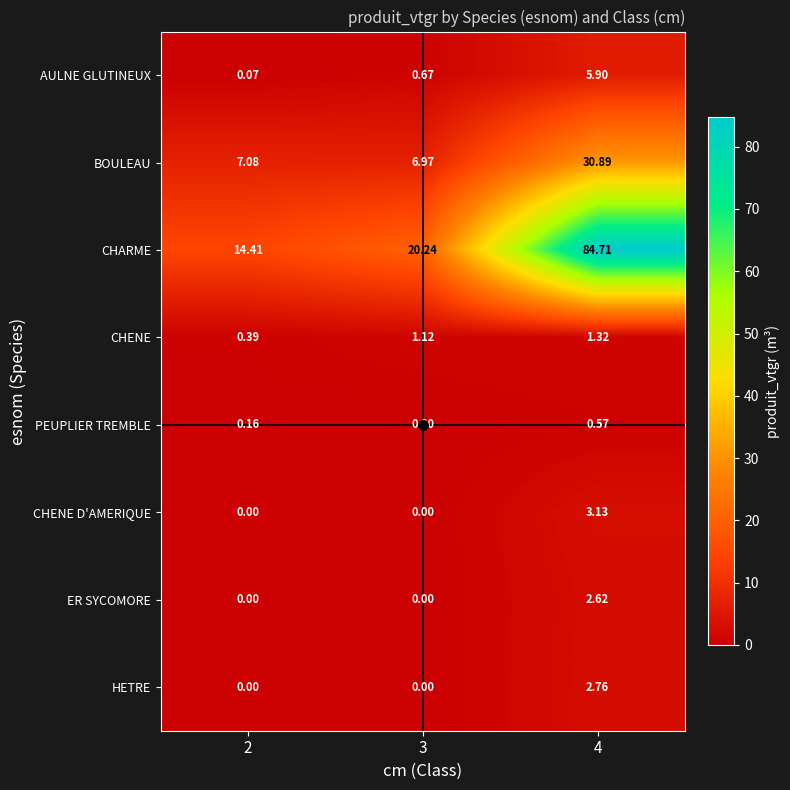

Which series has the largest total across all categories?

CHARME